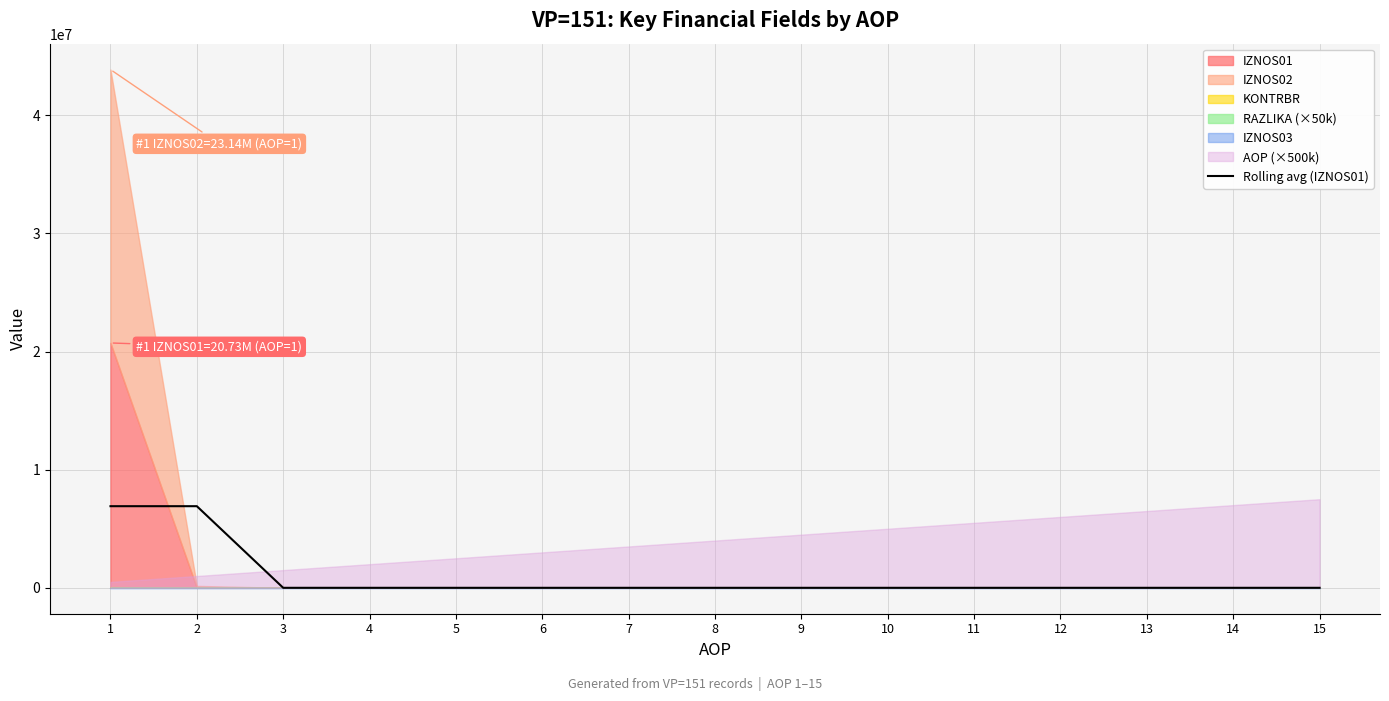

Which category has the lowest value across all series?

3